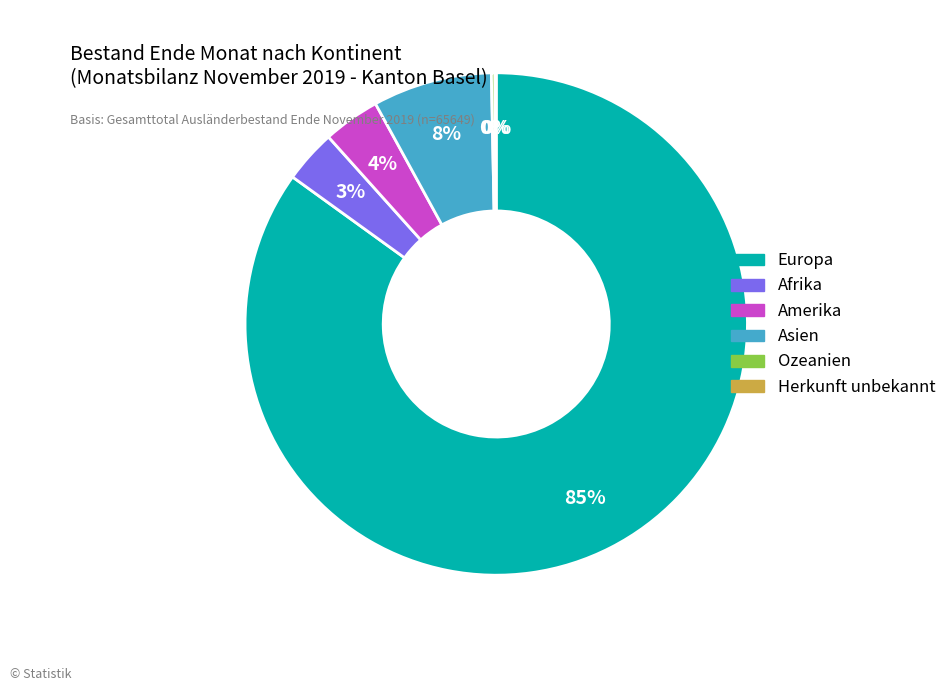

What is the largest slice in the pie chart?

Europa